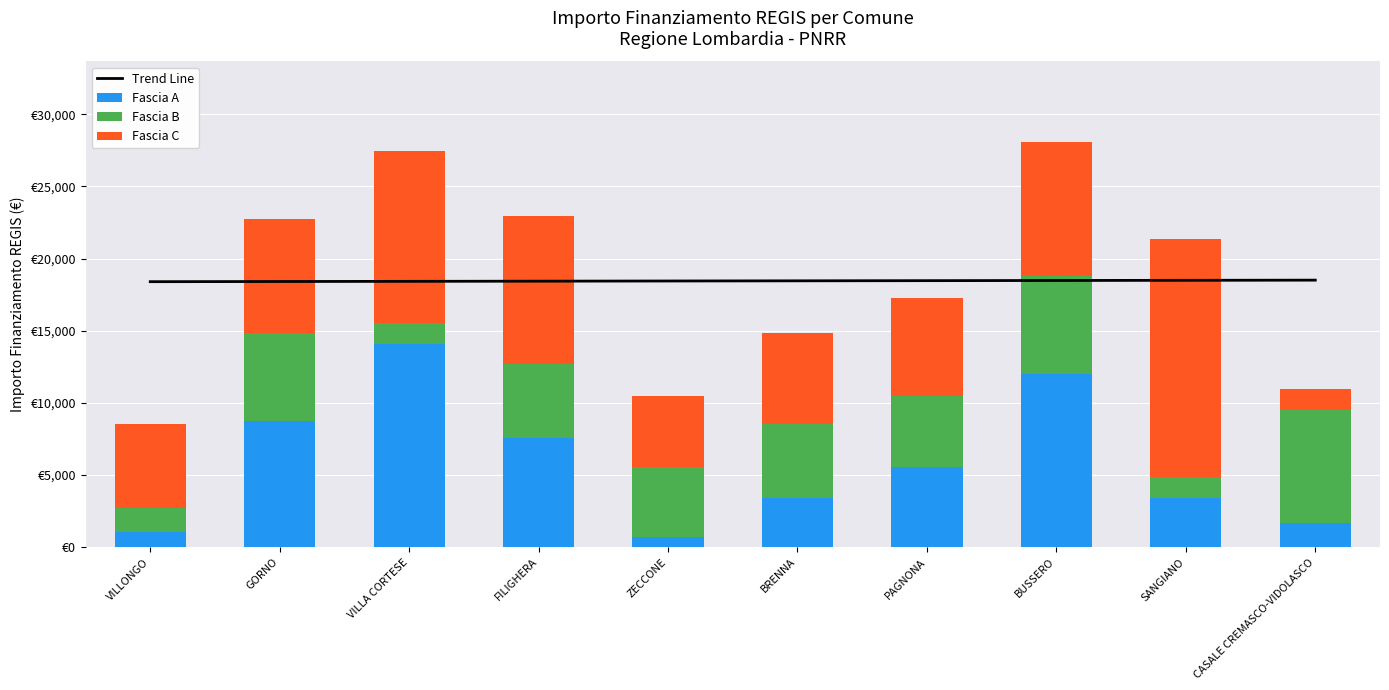

Where is Trend Line nearest to the value 18449?

ZECCONE